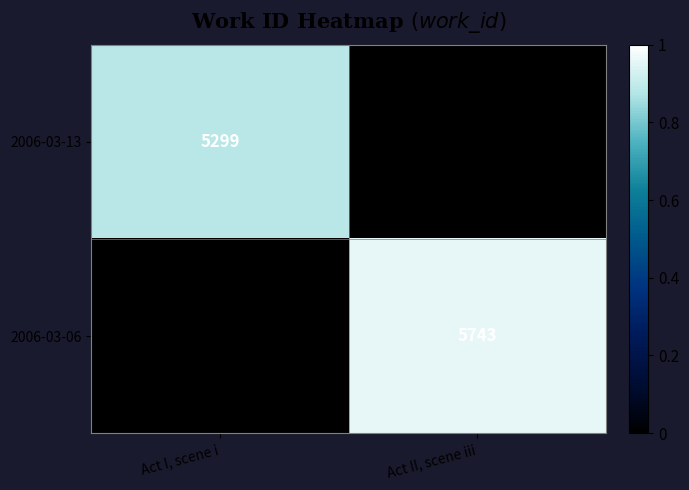

The 2006-03-13 series shows 8322 at Act I, scene i. True or false?

False